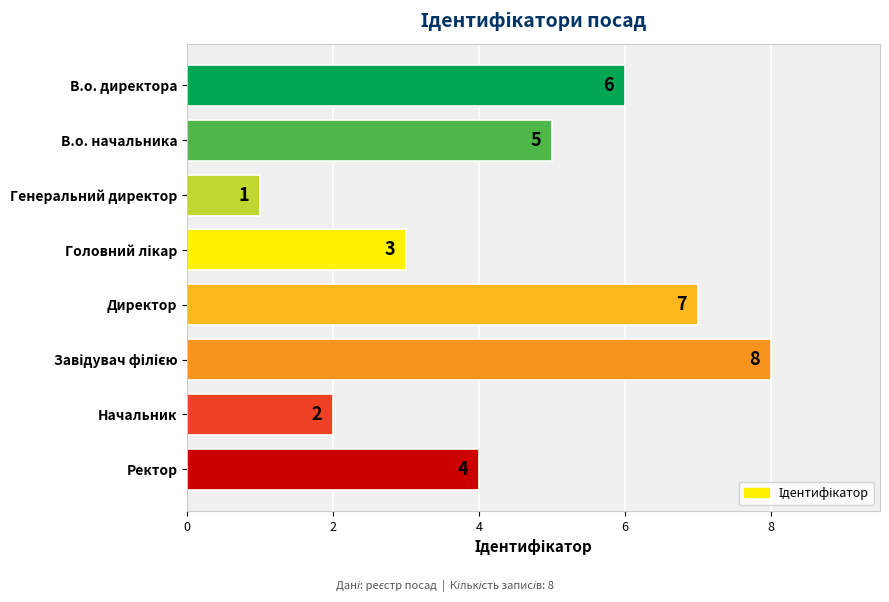

How many bars are there in total?

8